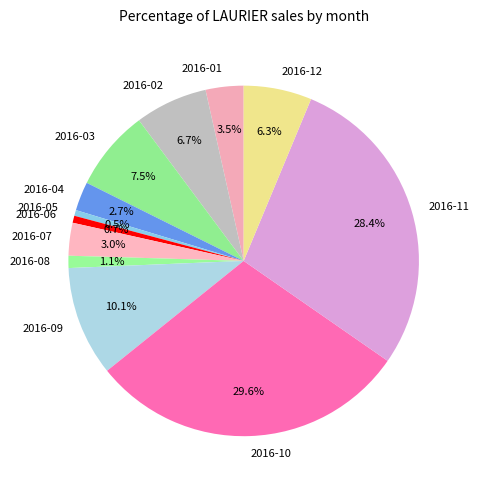

The 2016-08 slice represents 1% of the pie. True or false?

True